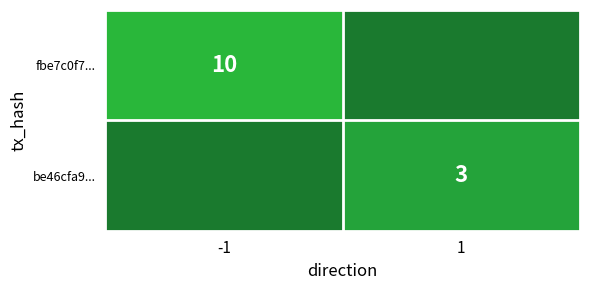

The value of be46cfa9... at 1 is 3. True or false?

True